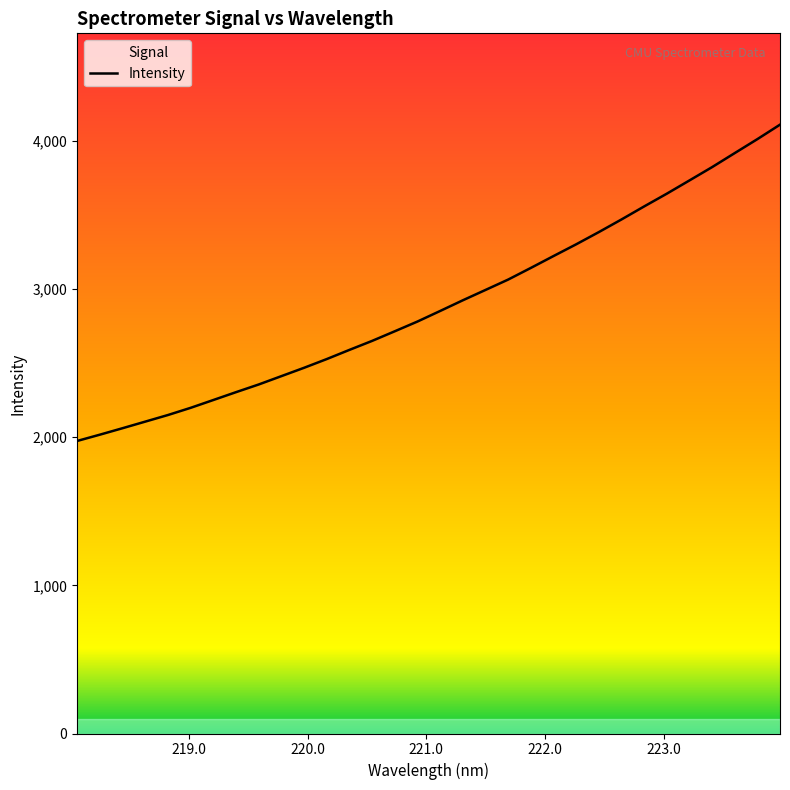

What is the difference between the maximum and minimum values?

2135.6